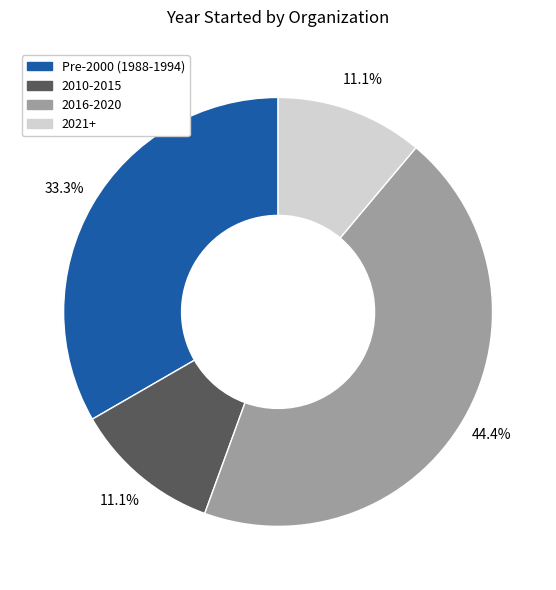

Approximately how many times larger is the value at 2010-2015 compared to Pre-2000 (1988-1994)?

0.3